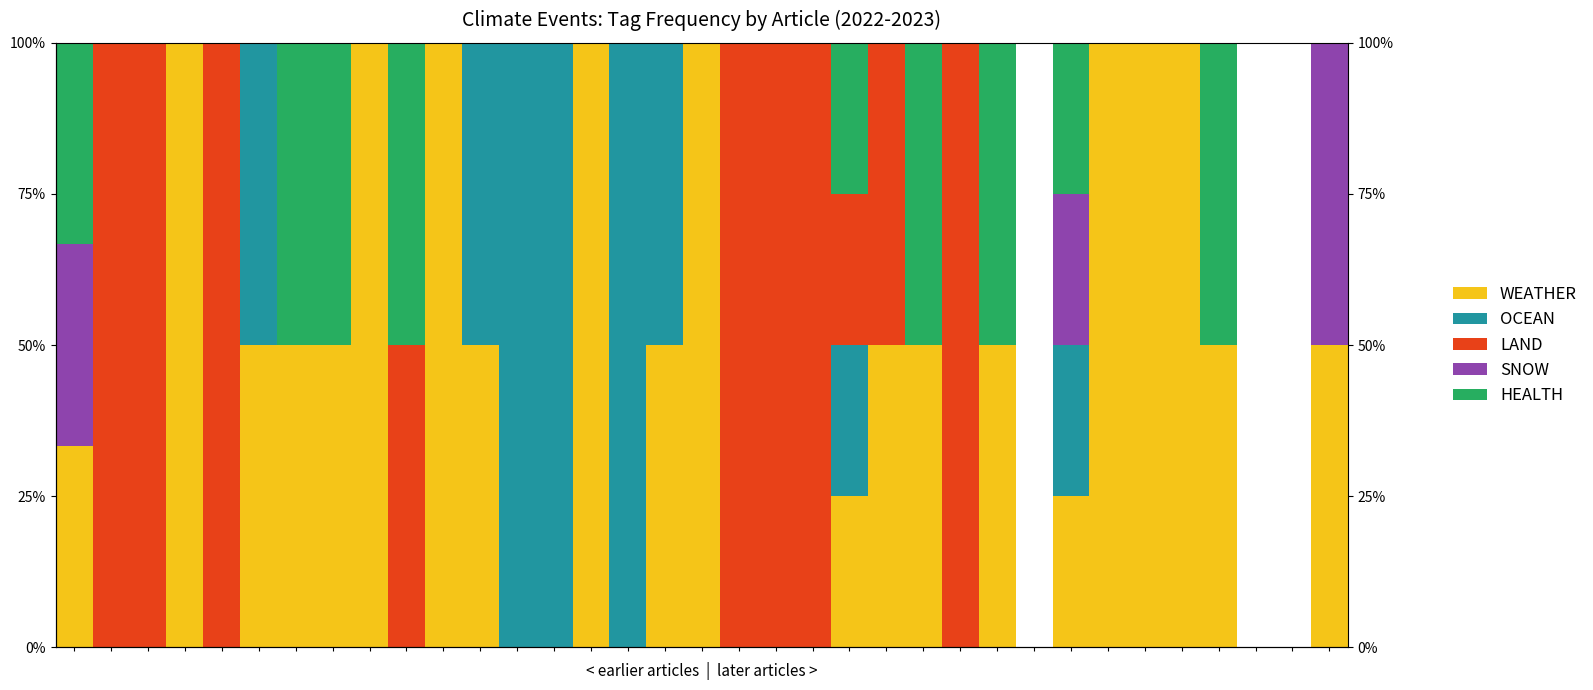

At which category is the sum across all series the highest?

3